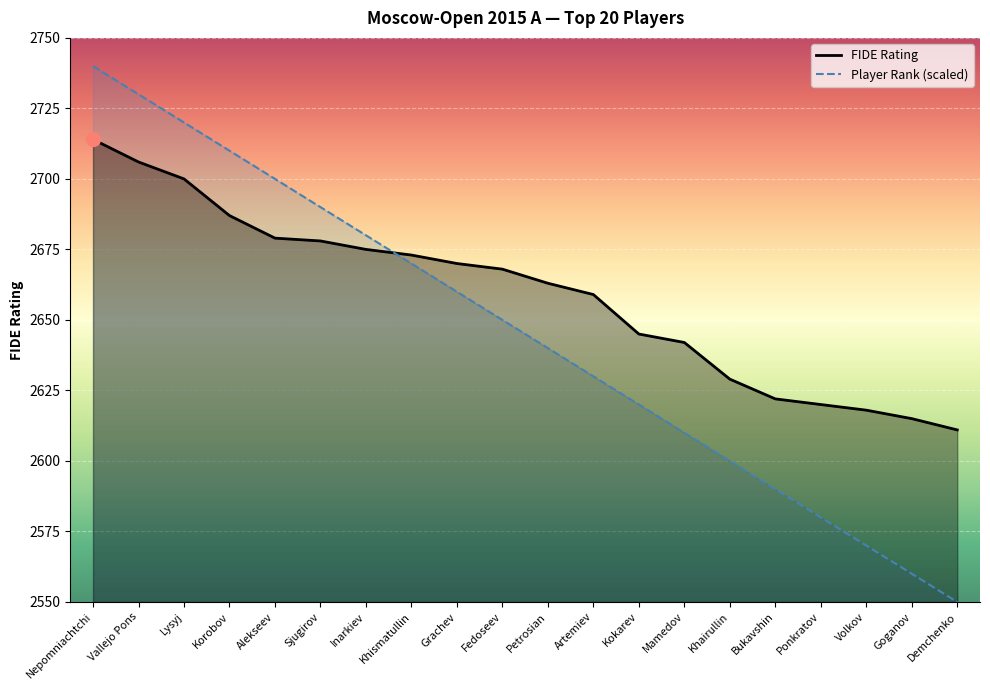

Is it true that Player Rank equals 1688 at Mamedov?

False